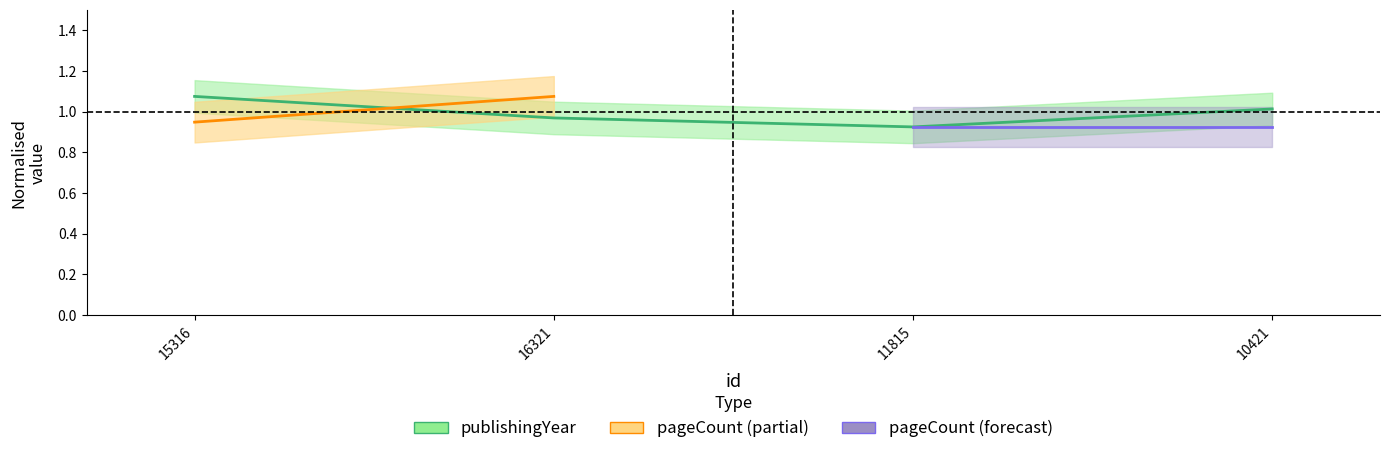

What value does the data have at 16321?

1.0